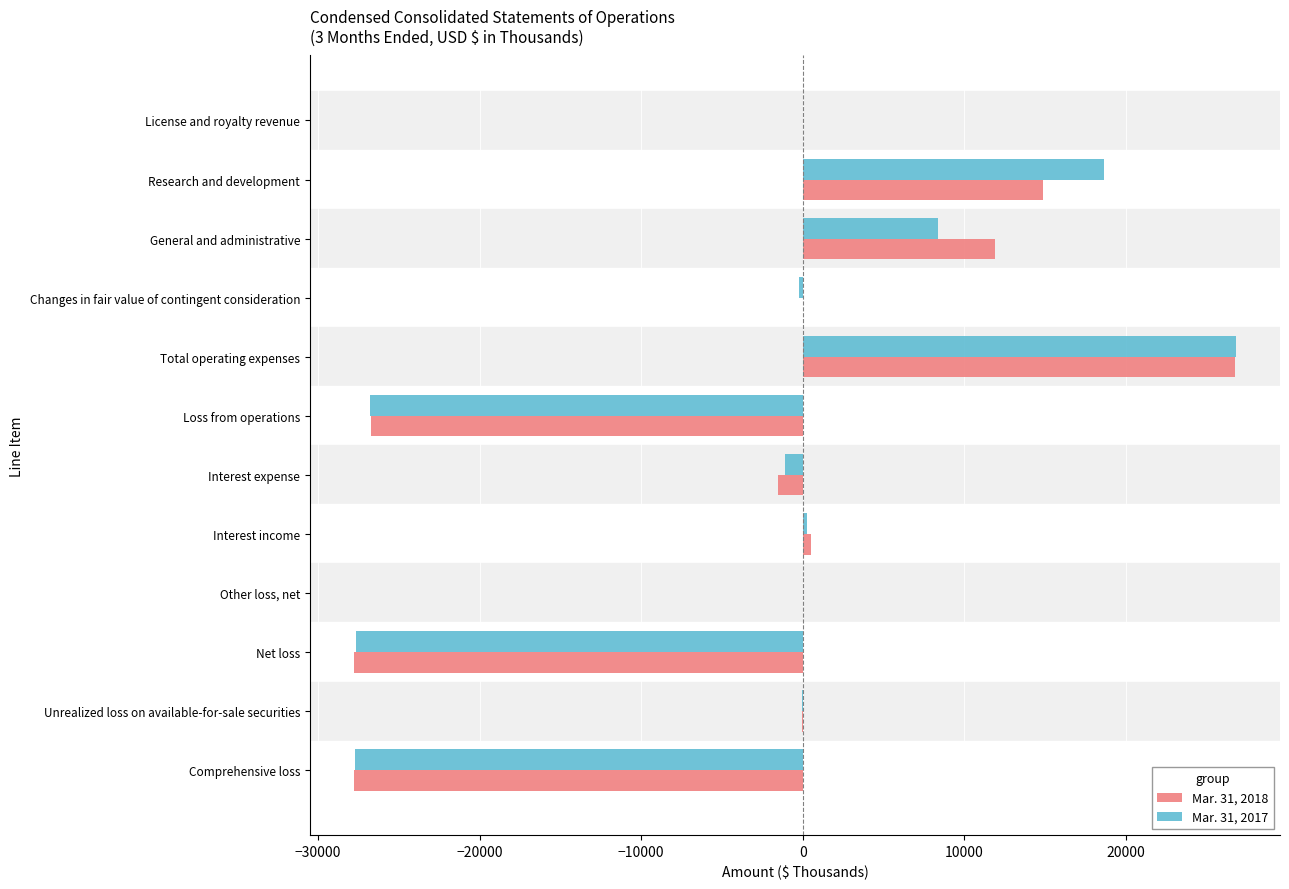

The value of Mar. 31, 2018 at Net loss is -15189. True or false?

False